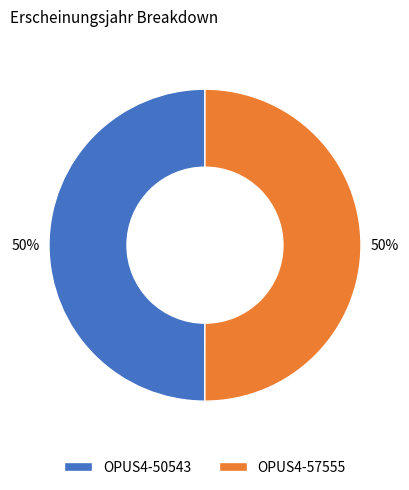

To the nearest percent, what portion does OPUS4-57555 represent?

50%